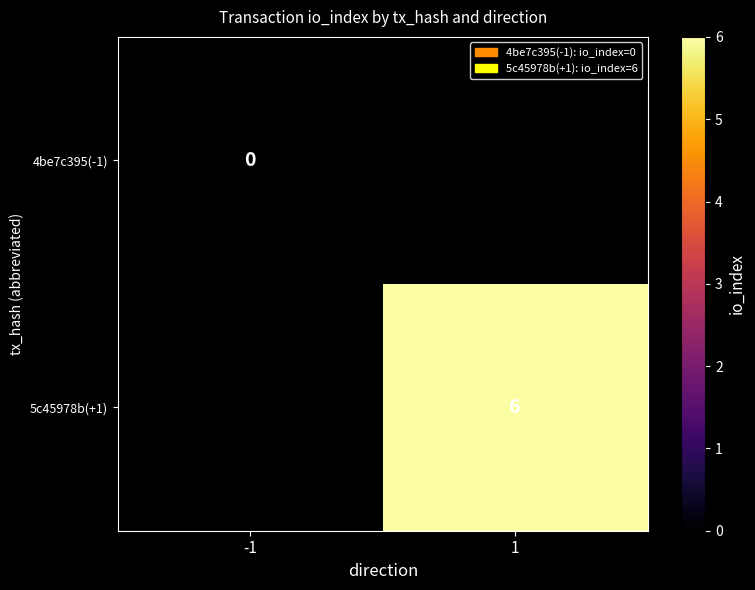

Is it true that 5c45978b(+1) equals 6 at 1?

True